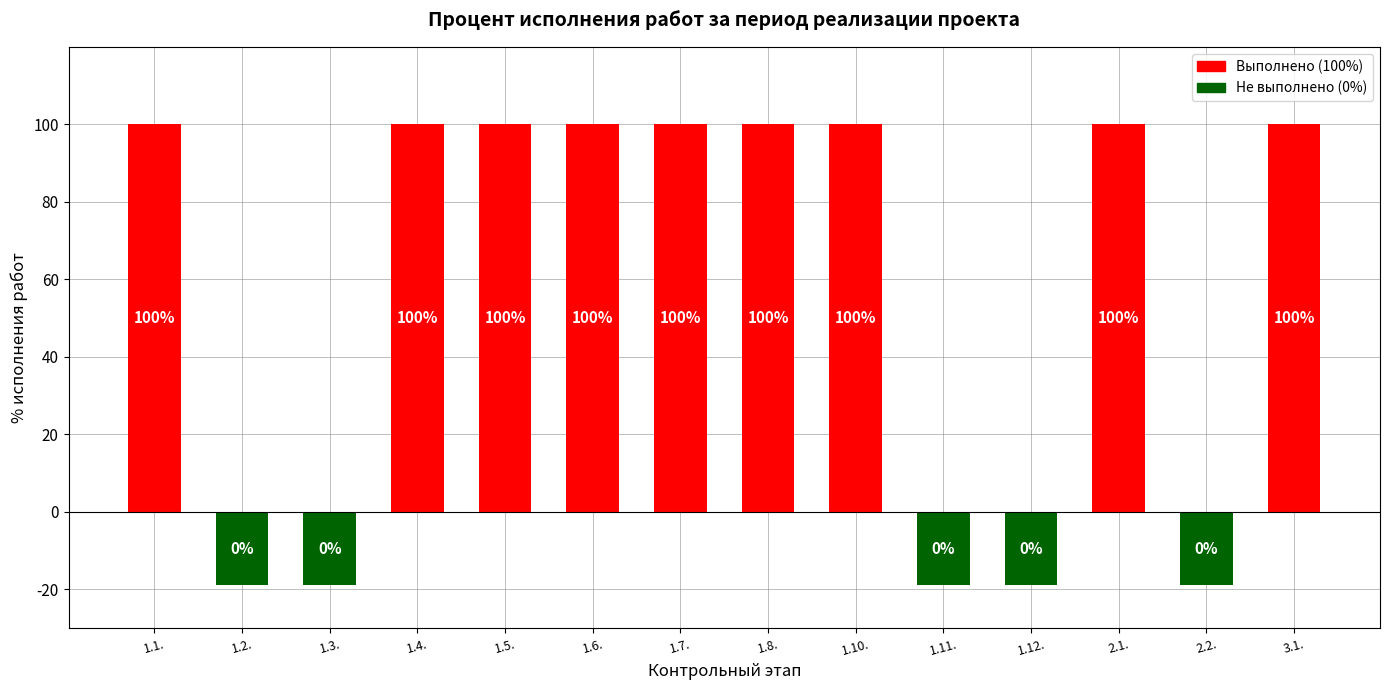

Are the bars horizontal?

No